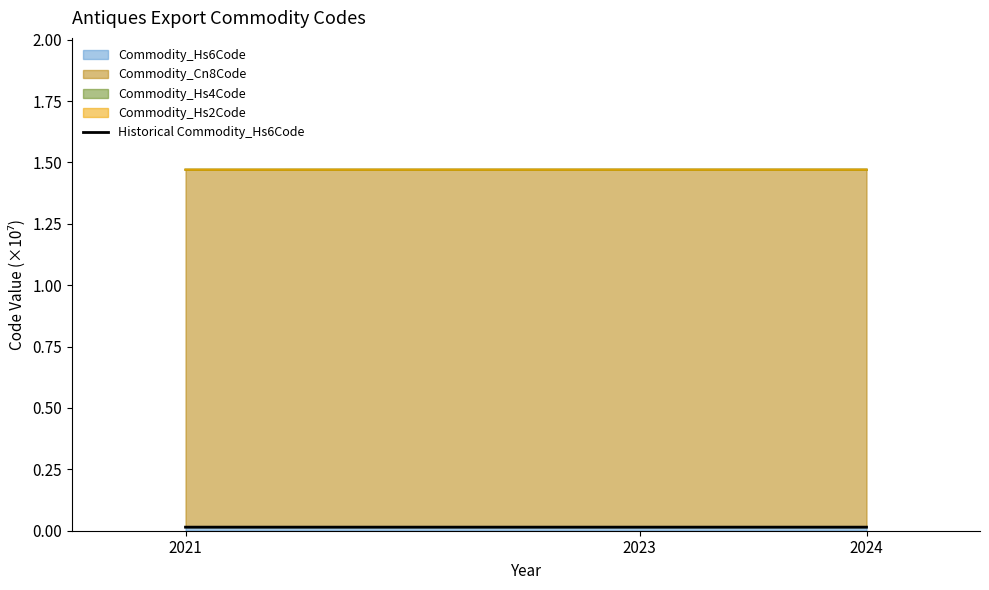

True or false: the data shows 0.0 at 2021.

False